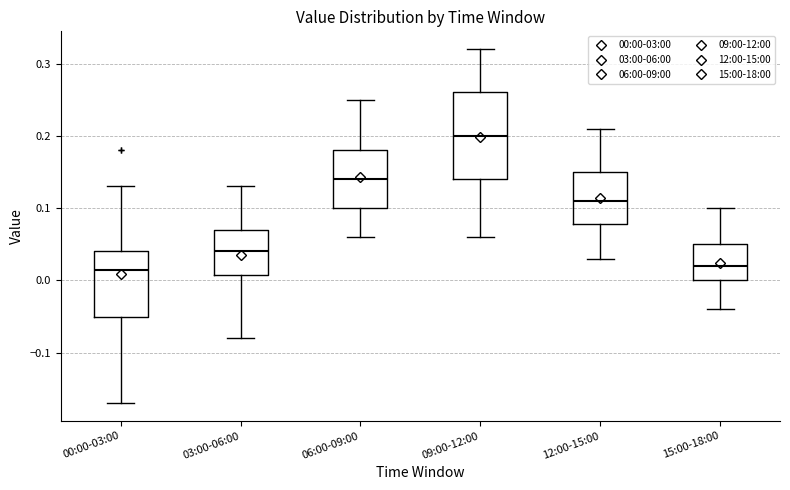

Which box's median line is the highest?

09:00-12:00